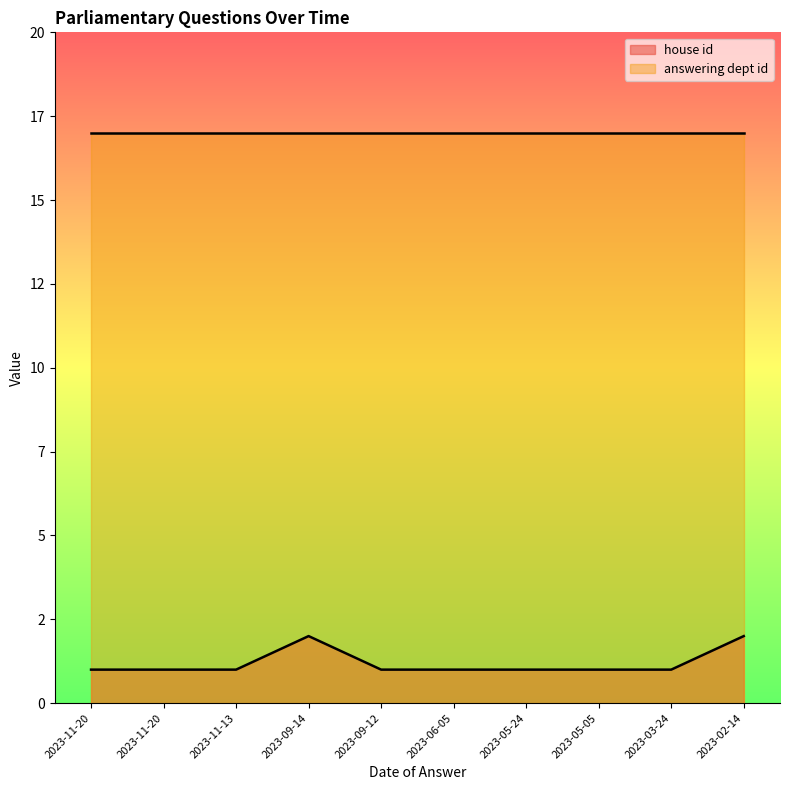

The chart shows a value of 0 at 2023-05-24. True or false?

False